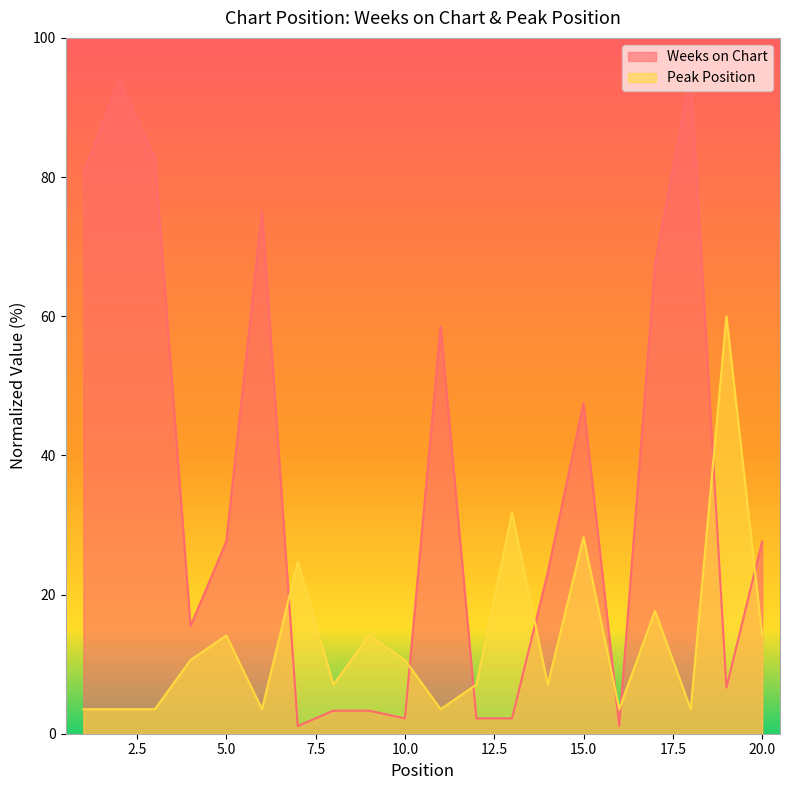

Which category has the highest value across all series?

18